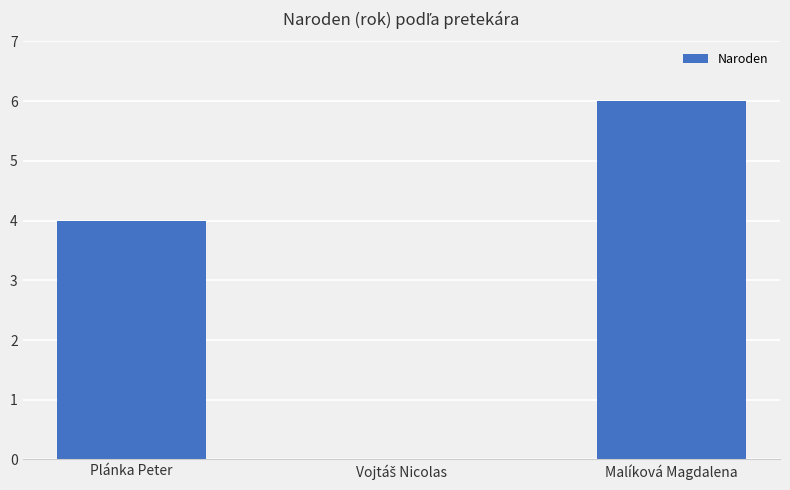

What is the sum of all values?

10